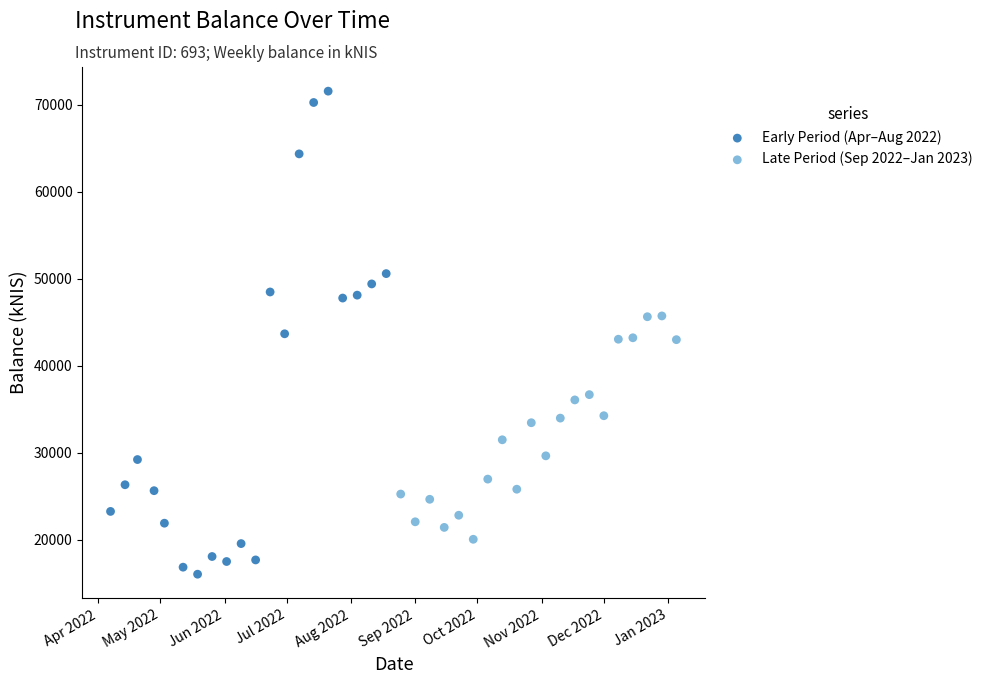

What are all the series names shown in the legend?

Early Period (Apr–Aug 2022), Late Period (Sep 2022–Jan 2023)